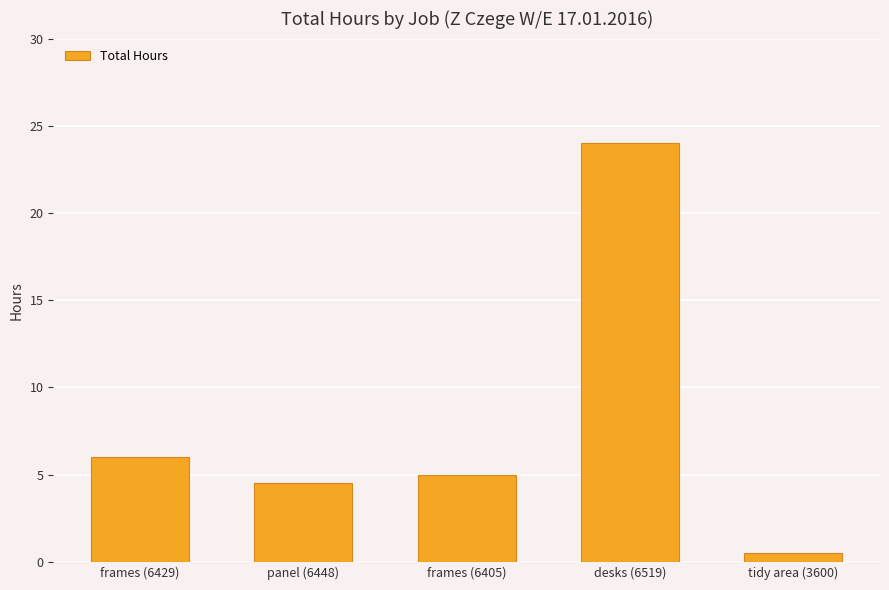

Rank the categories by value from lowest to highest.

tidy area (3600), panel (6448), frames (6405), frames (6429), desks (6519)